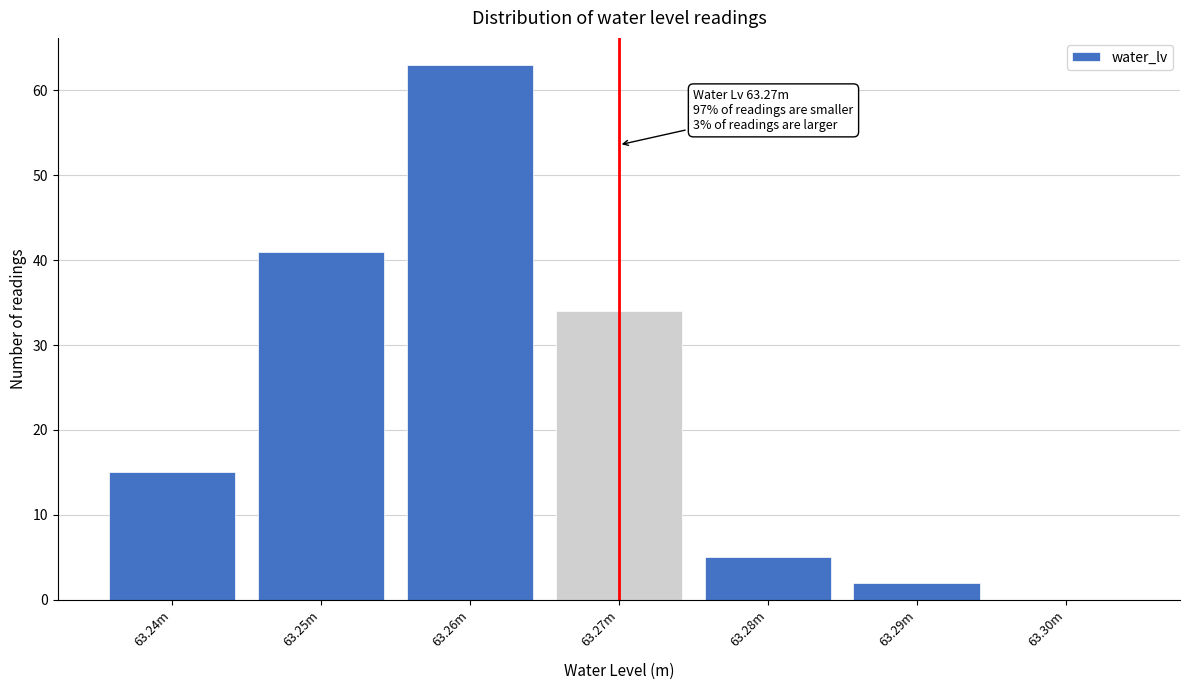

Reading right to left, extract all data points from this chart.

63.30m=0	63.29m=2	63.28m=5	63.27m=34	63.26m=63	63.25m=41	63.24m=15